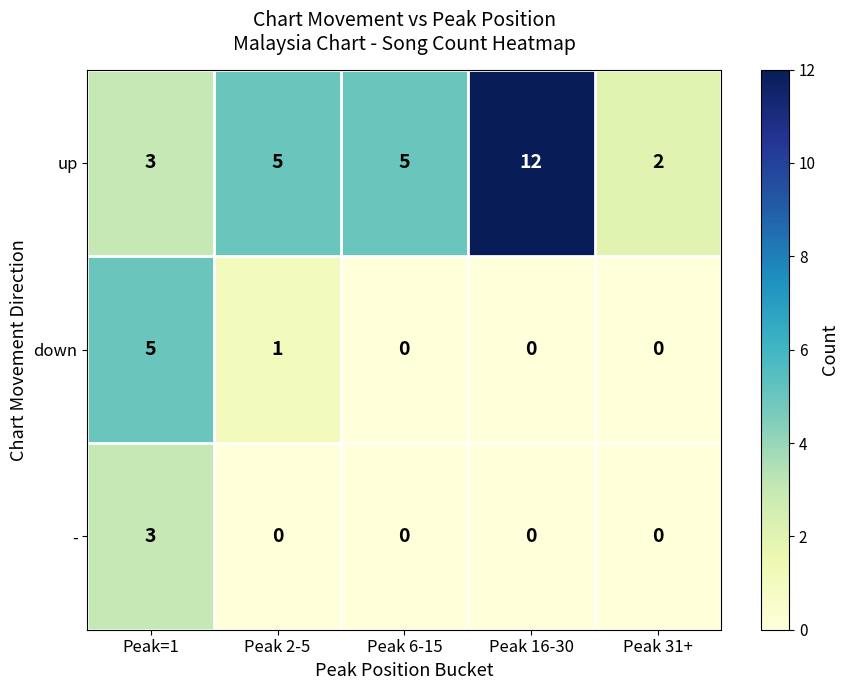

What is the difference between the maximum and minimum values in the down series?

5